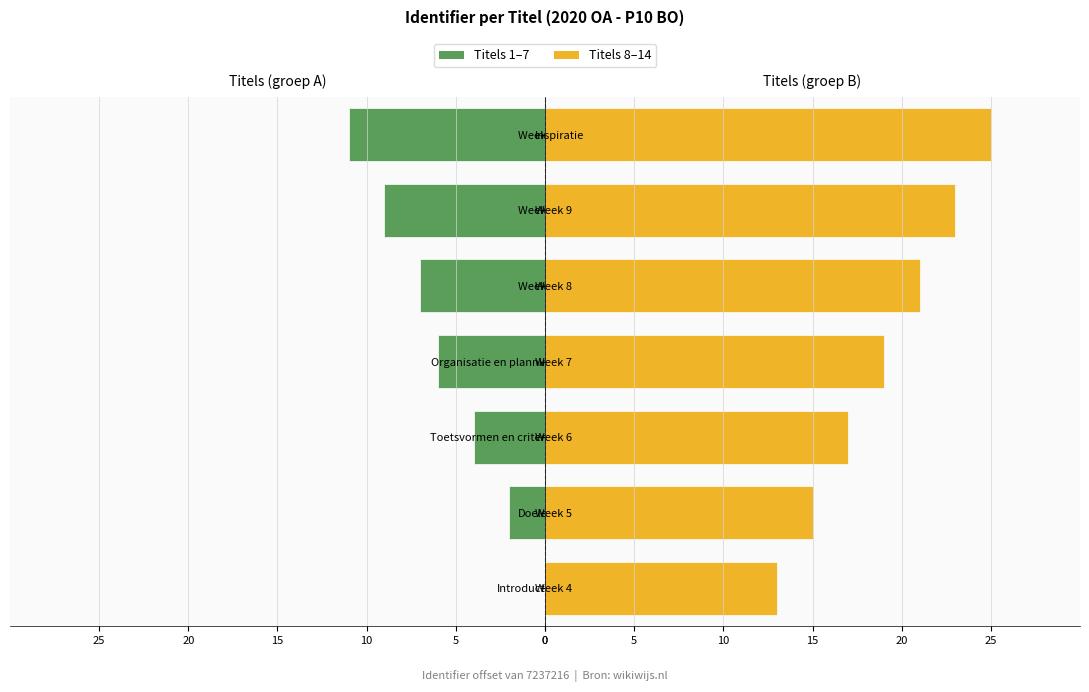

What are all the series names shown in the legend?

Titels 1–7, Titels 8–14